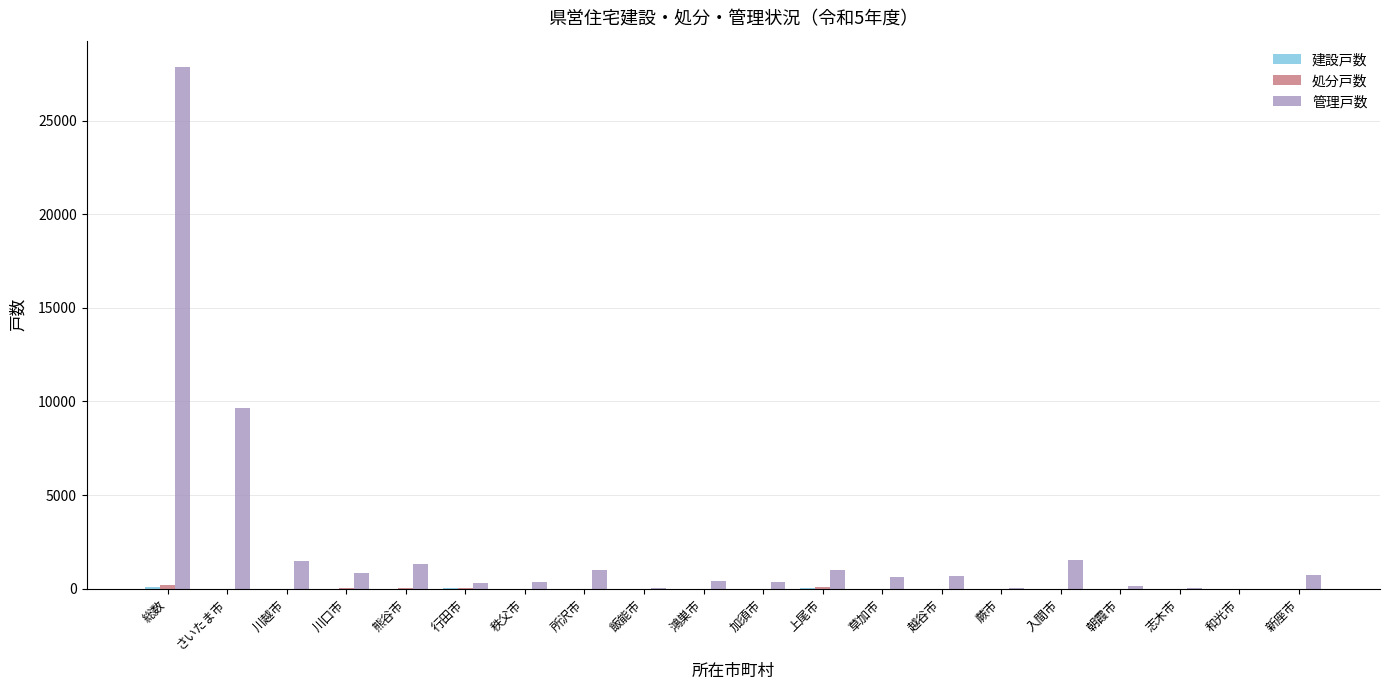

At which category does the chart reach its peak across all series?

総数